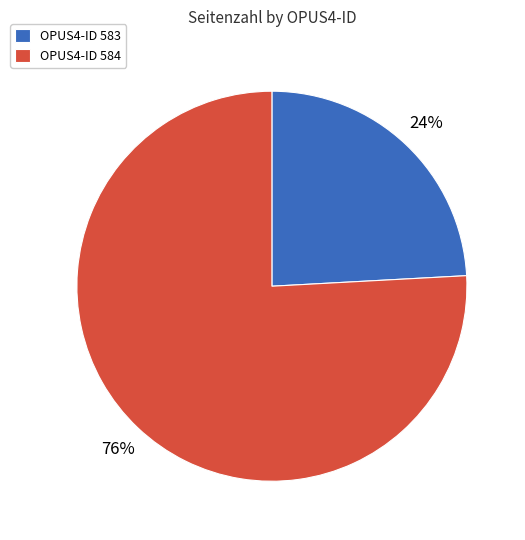

To the nearest percent, what portion does OPUS4-ID 584 represent?

76%